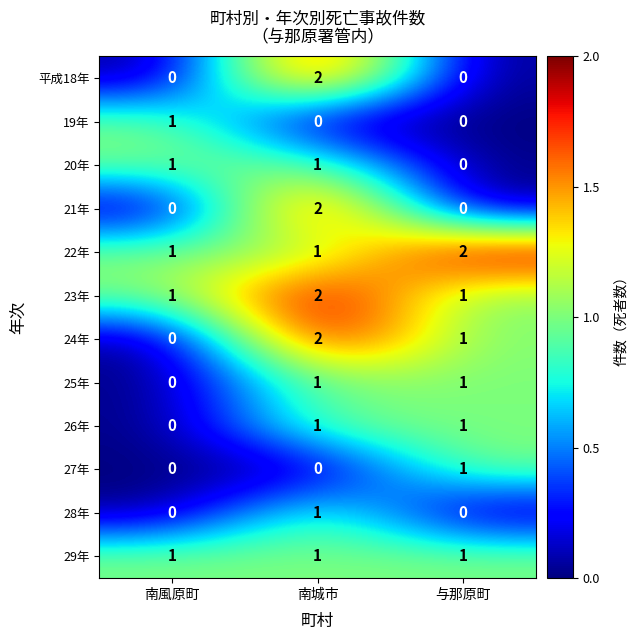

At how many categories does at least one series exceed 0?

3